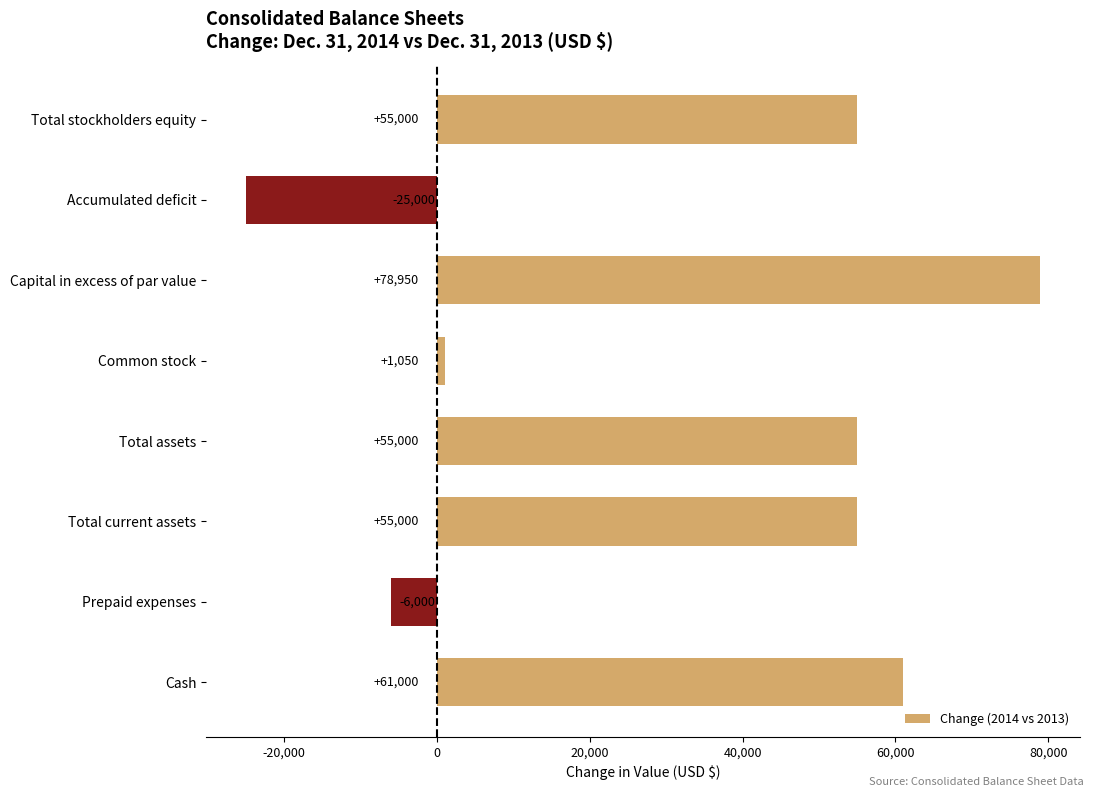

How many values are below zero?

2